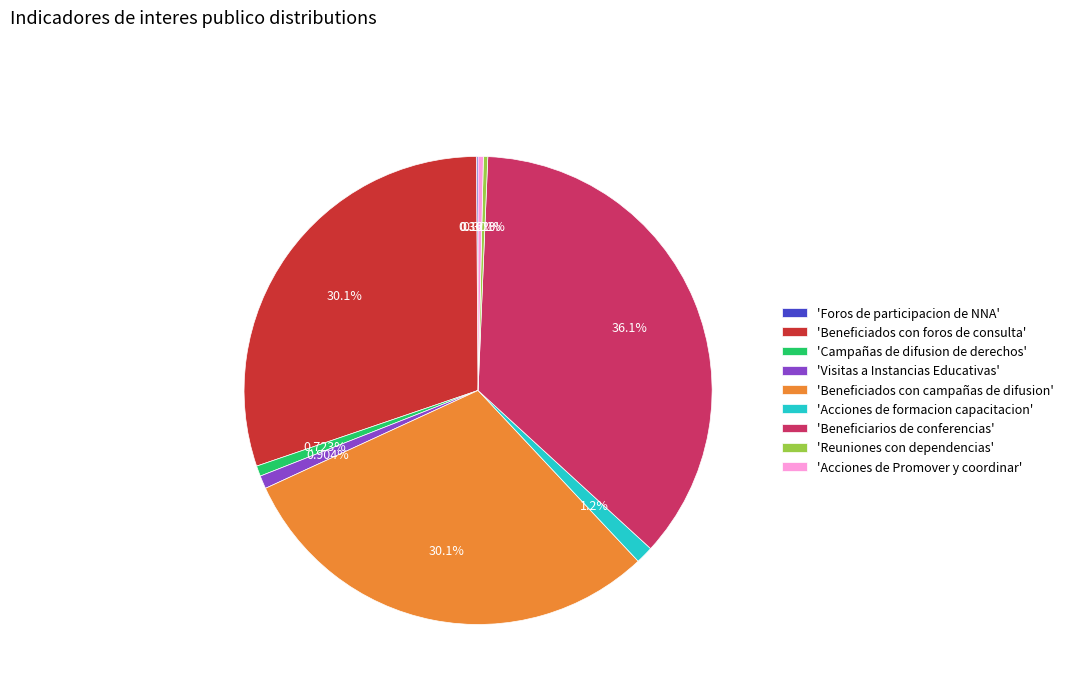

Does 'Visitas a Instancias Educativas' represent more than half of the total?

No